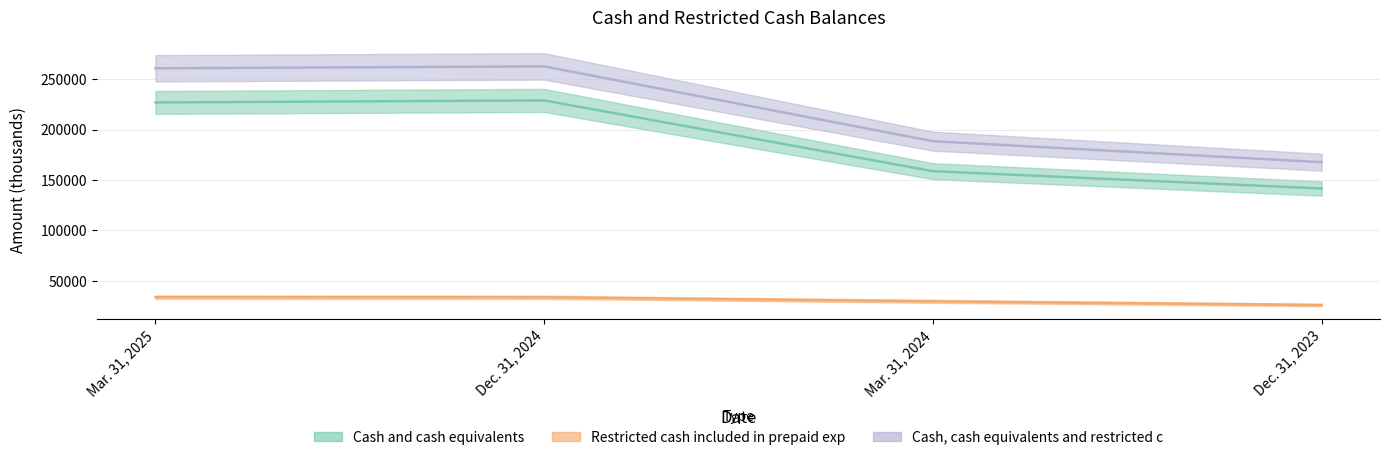

What is the minimum value for Cash, cash equivalents and restricted c?

167638